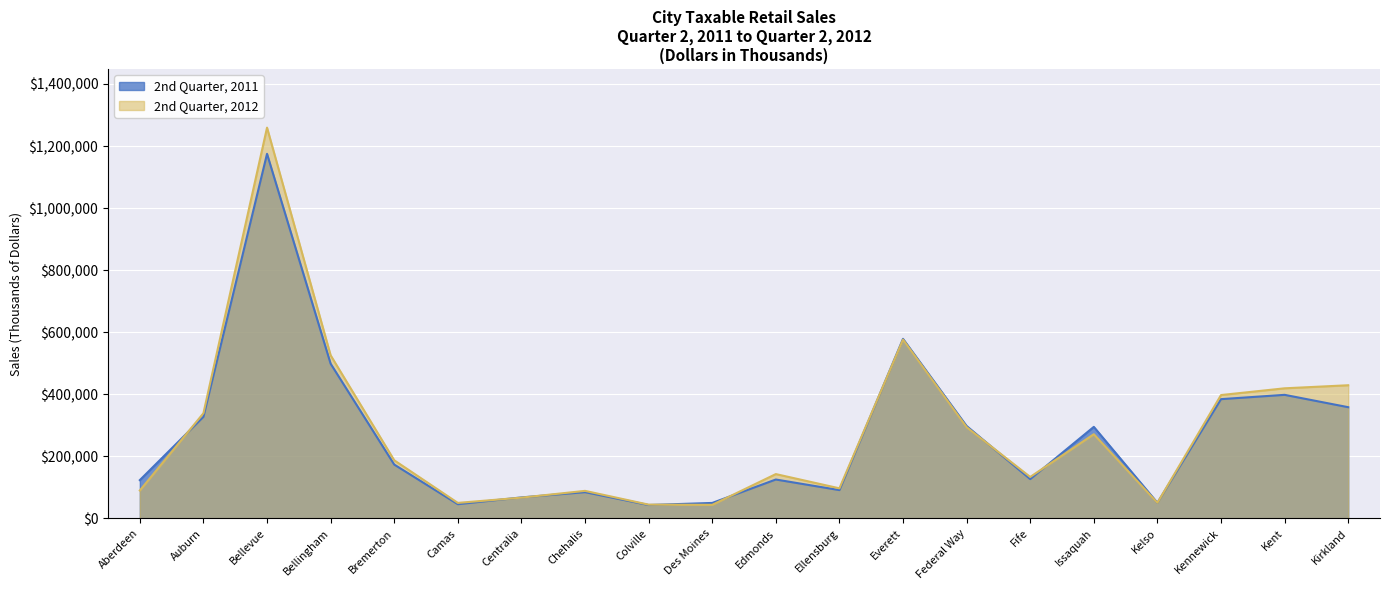

Which has a higher value, Centralia or Edmonds?

Edmonds